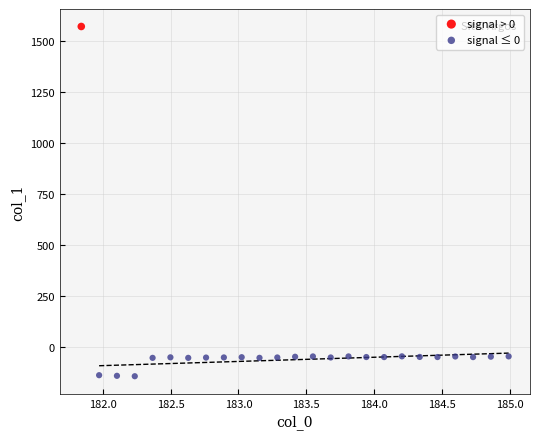

What are all the series names shown in the legend?

signal > 0, signal ≤ 0